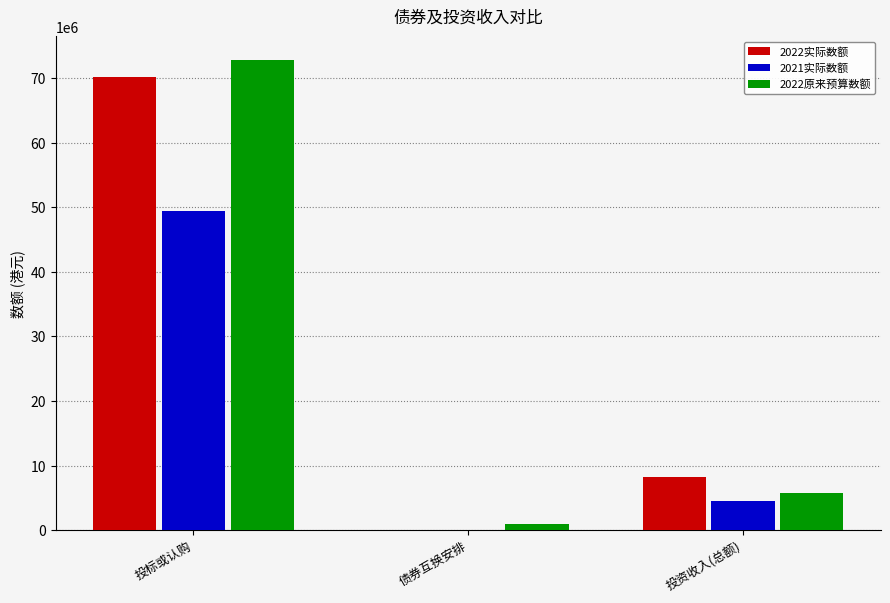

Reading right to left, extract all data points from this chart.

2022实际数额: 投资收入(总额)=8227246	债券互换安排=0	投标或认购=70101503
2021实际数额: 投资收入(总额)=4581065	债券互换安排=0	投标或认购=49340969
2022原来预算数额: 投资收入(总额)=5797000	债券互换安排=1000000	投标或认购=72800000